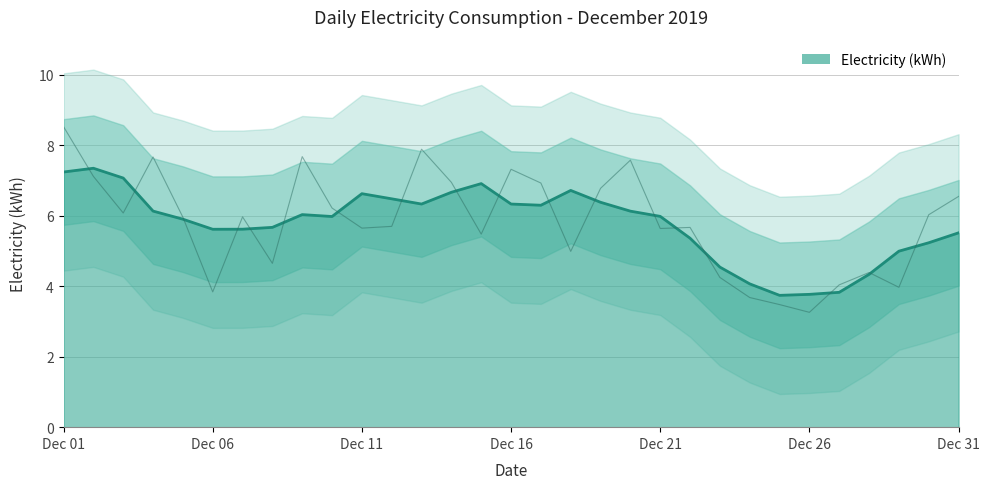

At which label is the value closest to 5?

2019/12/18